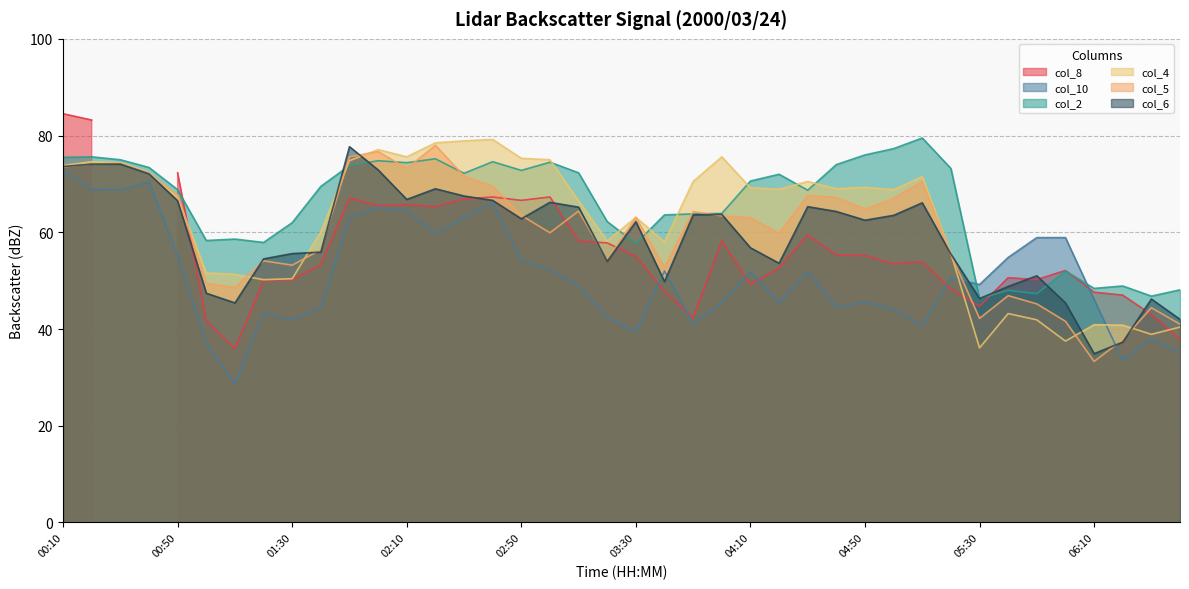

What is the maximum value for col_2?

79.5